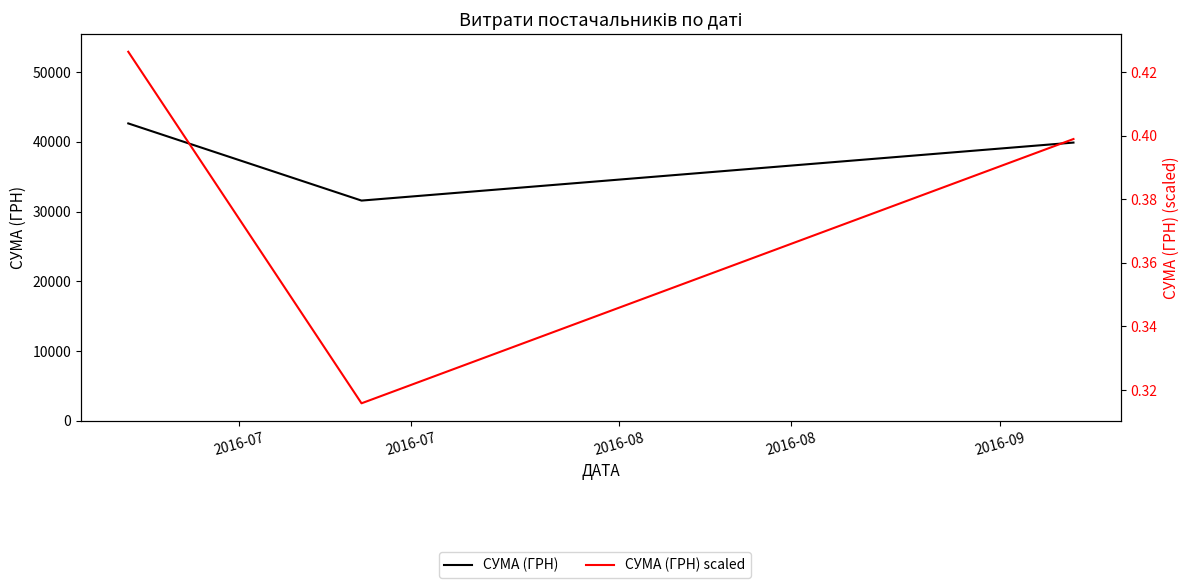

Reading left to right, what are all the values shown in this chart?

СУМА (ГРН): 42645.0	31583.0	39899.0
СУМА (ГРН) scaled: 0.4	0.3	0.4